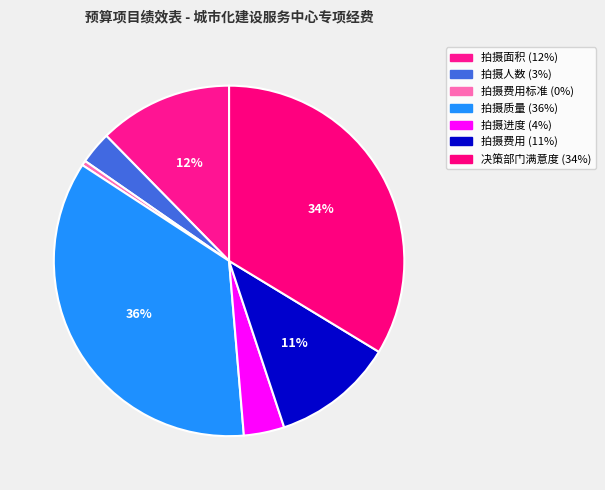

How many slices are in this pie chart?

7